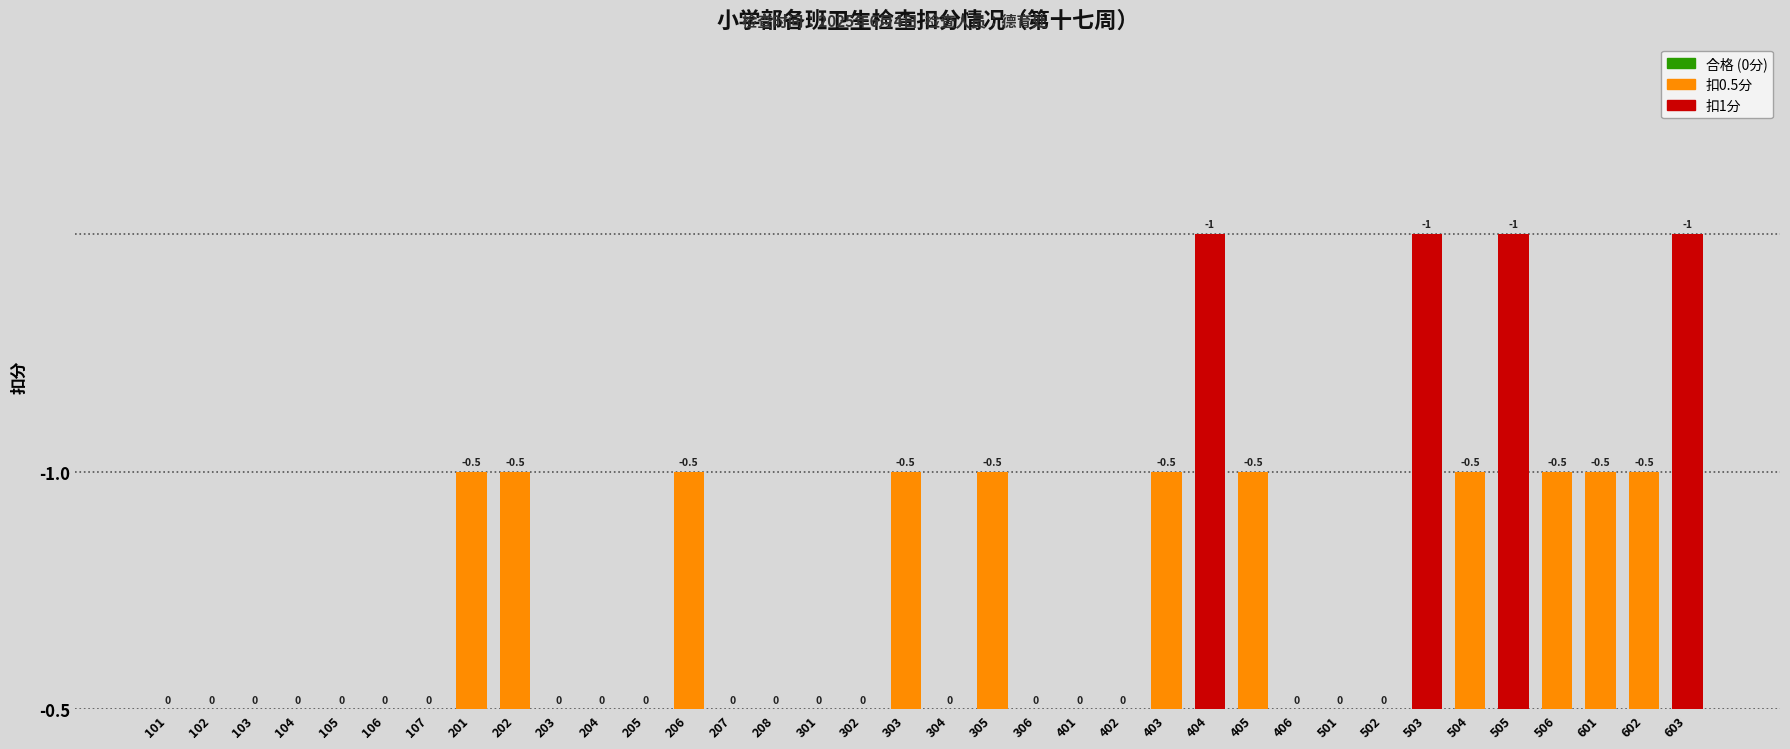

Is it true that the value at 107 is 0.0?

True